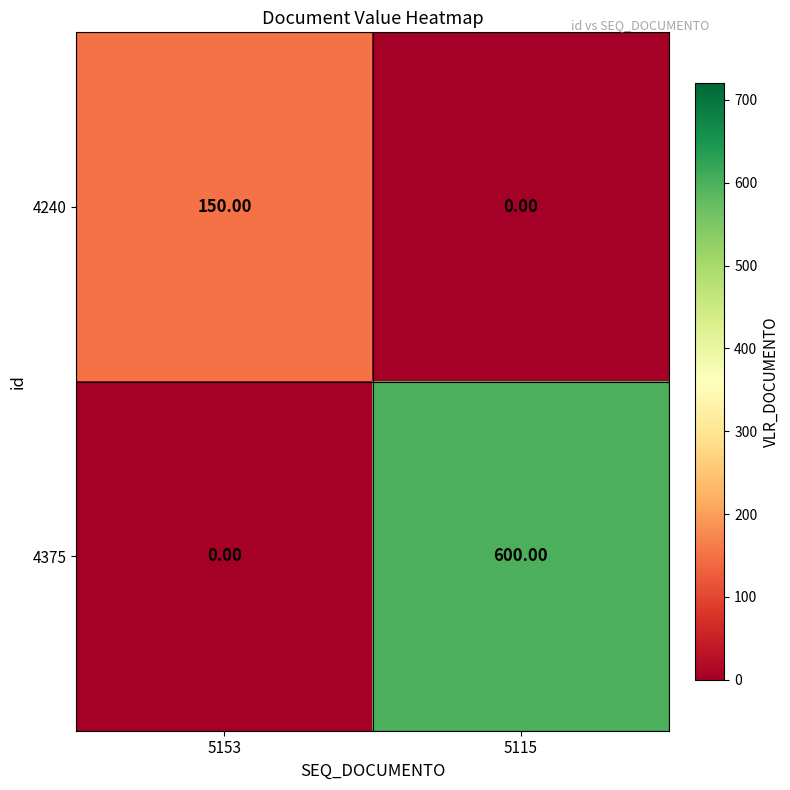

At which category is the sum across all series the highest?

5115